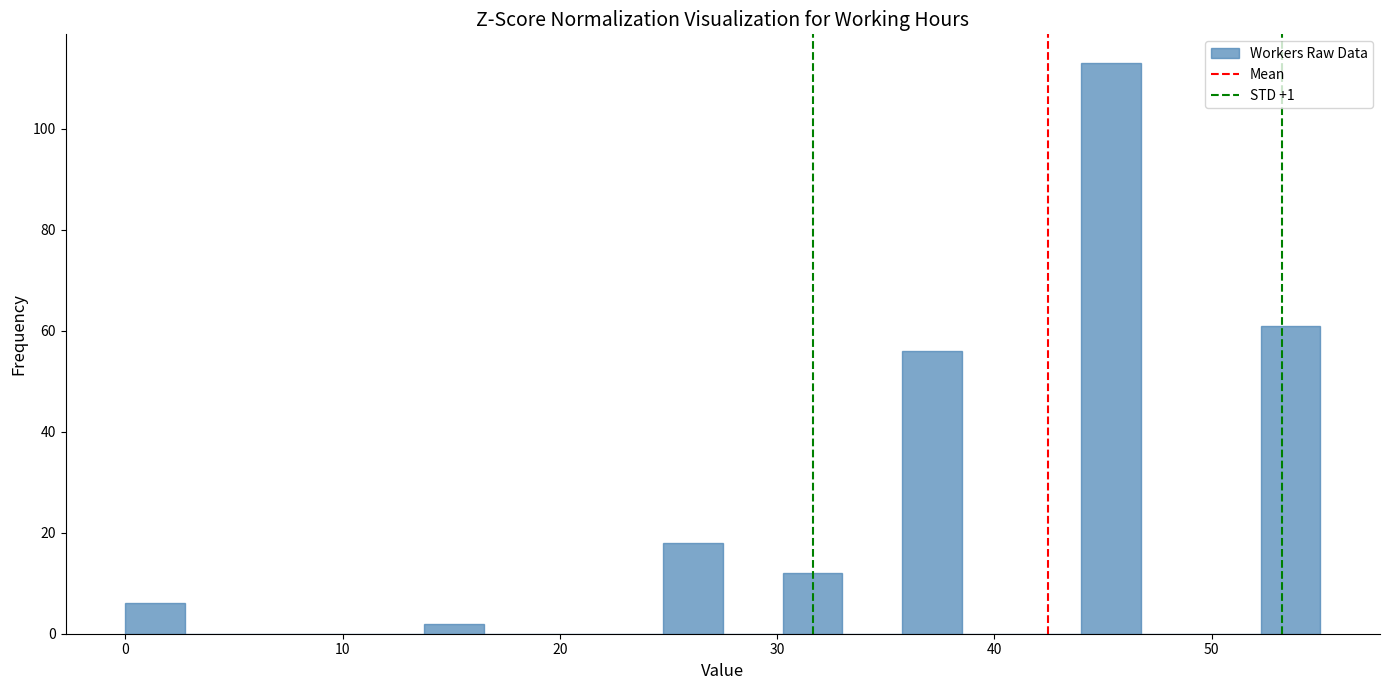

Read against the x-axis, roughly where is the centre of the tallest bar?

45